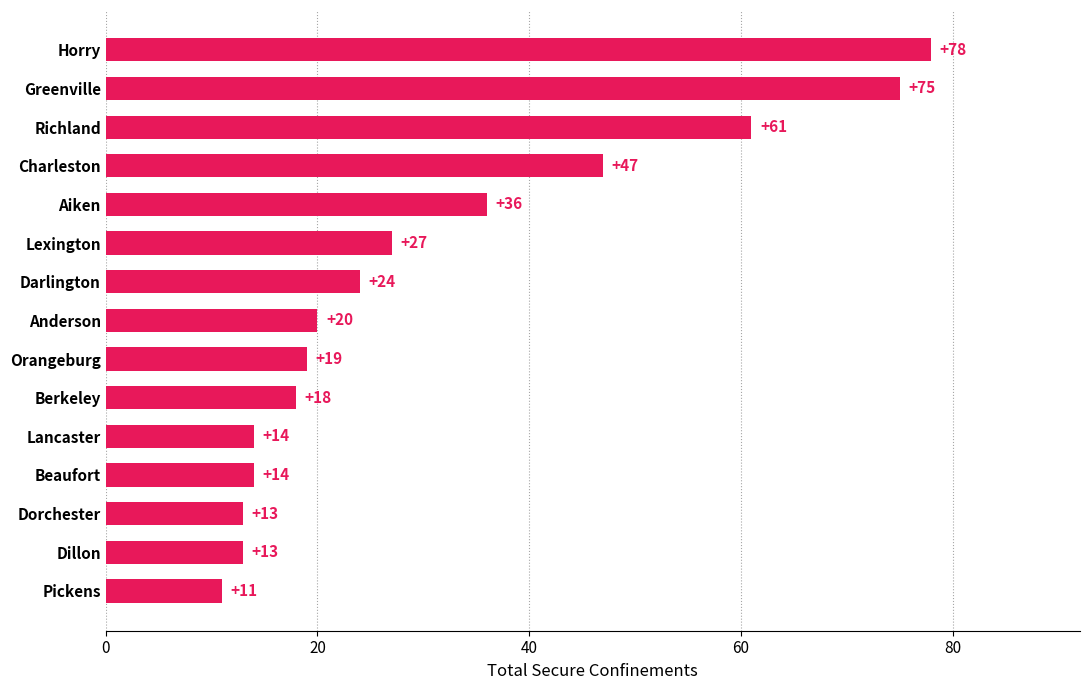

How many bars are there in total?

15